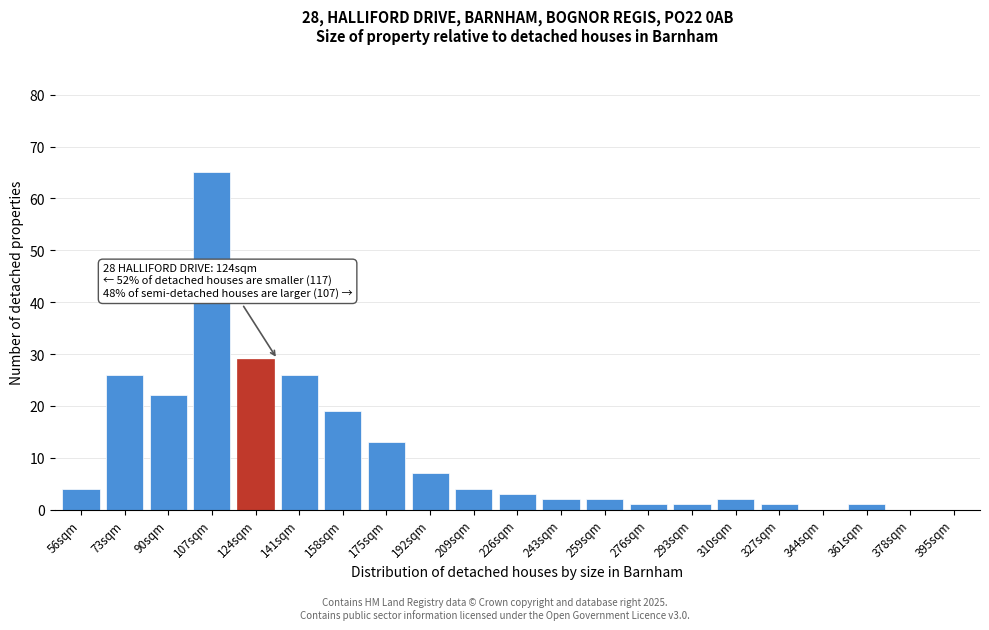

Reading right to left, what are all the values shown in this chart?

395sqm=0	378sqm=0	361sqm=1	344sqm=0	327sqm=1	310sqm=2	293sqm=1	276sqm=1	259sqm=2	243sqm=2	226sqm=3	209sqm=4	192sqm=7	175sqm=13	158sqm=19	141sqm=26	124sqm=29	107sqm=65	90sqm=22	73sqm=26	56sqm=4